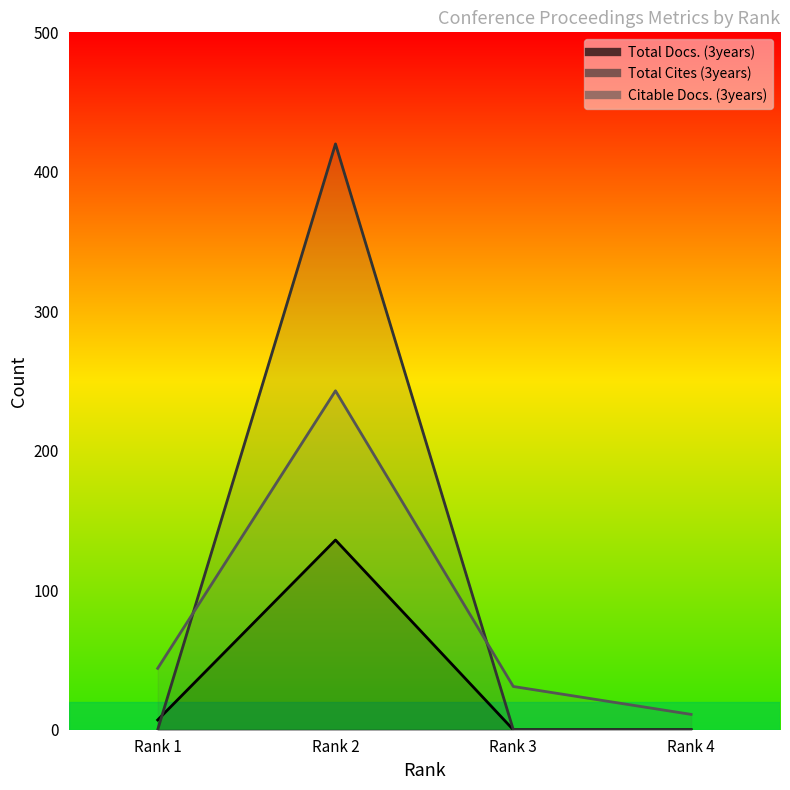

List the series in order of their peak value, lowest first.

Total Docs. (3years), Citable Docs. (3years), Total Cites (3years)